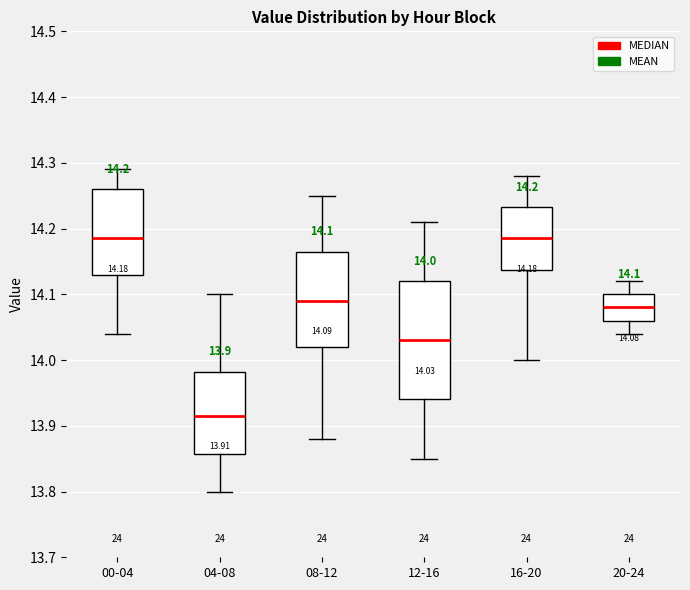

Which box is the tallest, from its lower edge to its upper edge?

12-16